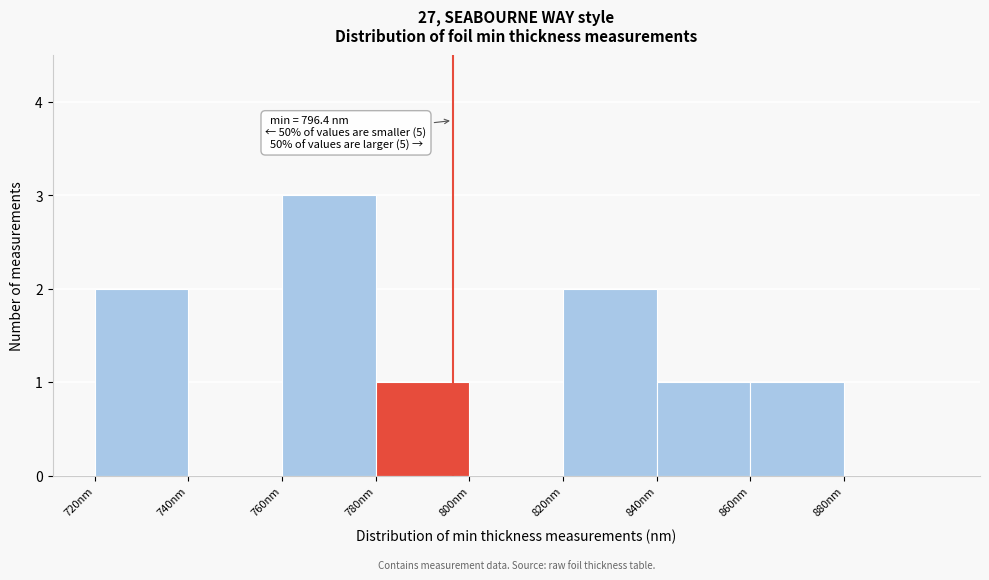

Over which range of the x-axis is the bar tallest?

760 to 780